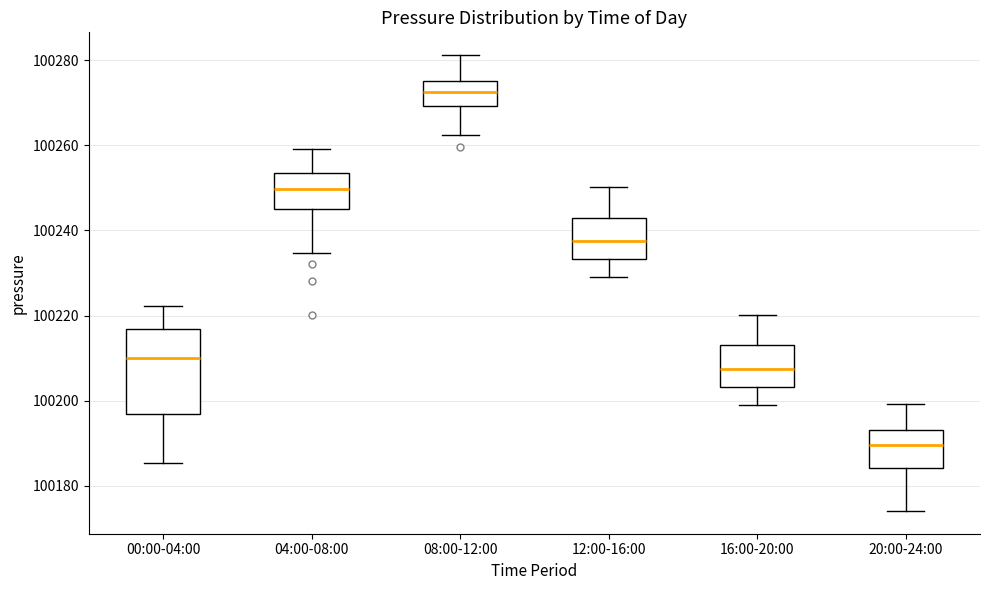

Reading left to right, transcribe this box plot: for each box, give where its median line is, the range the box spans, and where its two whiskers end, as read against the y-axis. The values are not printed on the chart, so give them approximately, as read against the axis.

00:00-04:00: median 100210, box 100196 to 100216, whiskers 100186 to 100222
04:00-08:00: median 100250, box 100246 to 100254, whiskers 100234 to 100260
08:00-12:00: median 100272, box 100270 to 100276, whiskers 100262 to 100282
12:00-16:00: median 100238, box 100234 to 100244, whiskers 100230 to 100250
16:00-20:00: median 100208, box 100204 to 100214, whiskers 100200 to 100220
20:00-24:00: median 100190, box 100184 to 100194, whiskers 100174 to 100200